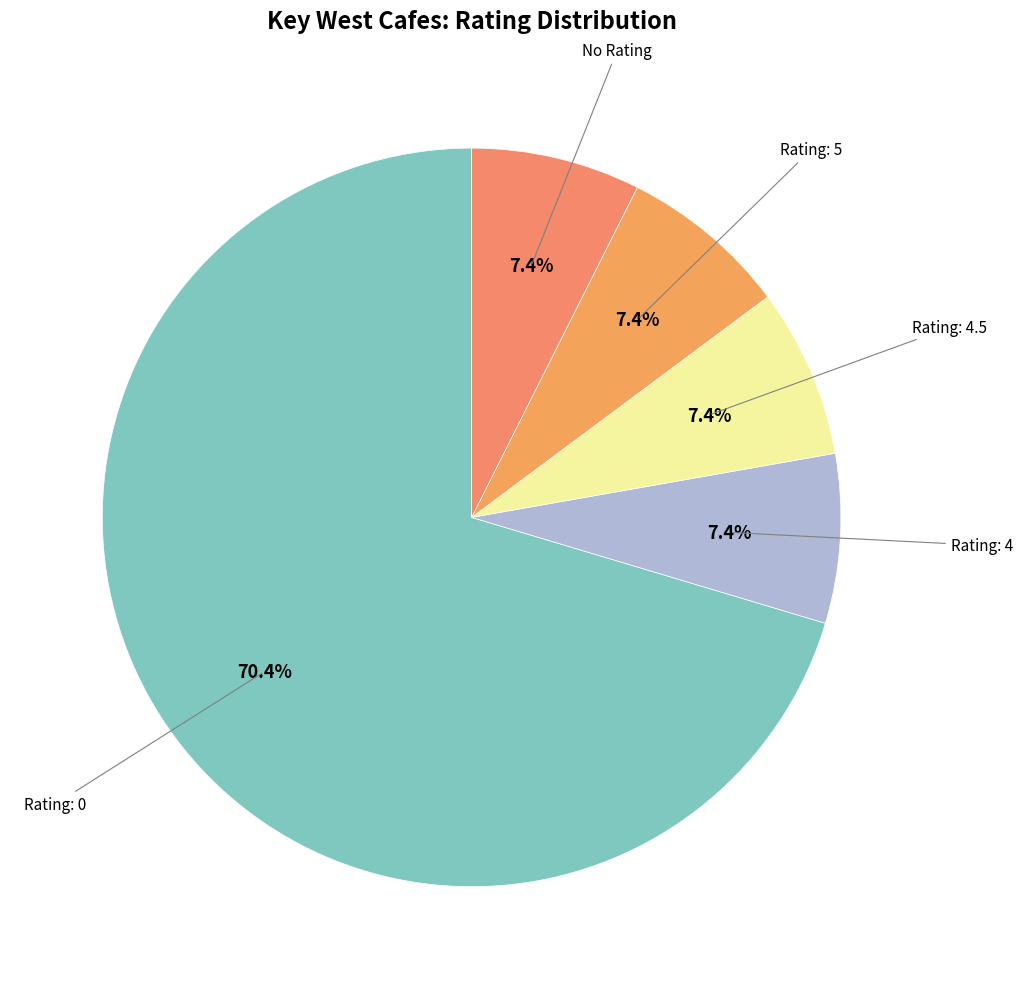

Count the number of slices in the pie.

5